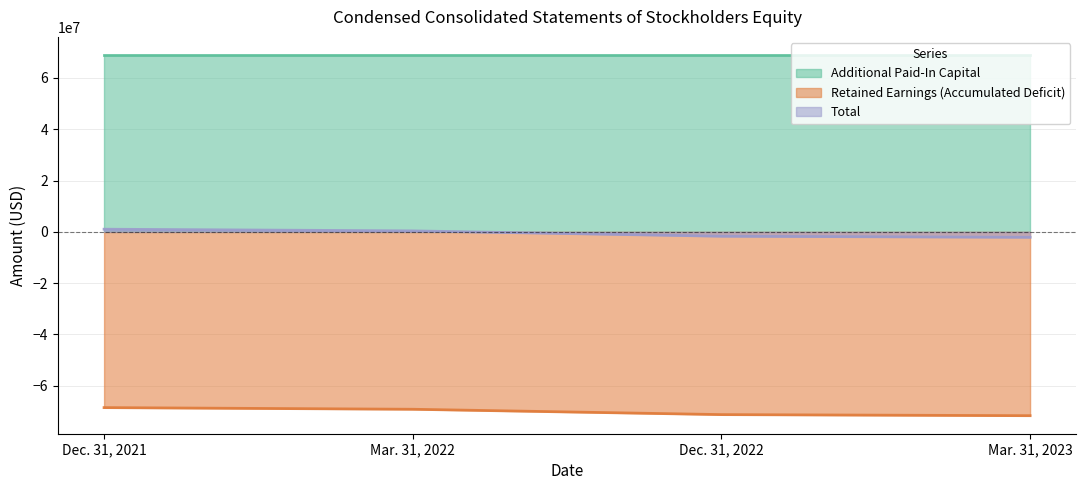

What position from the right is Dec. 31, 2021?

4